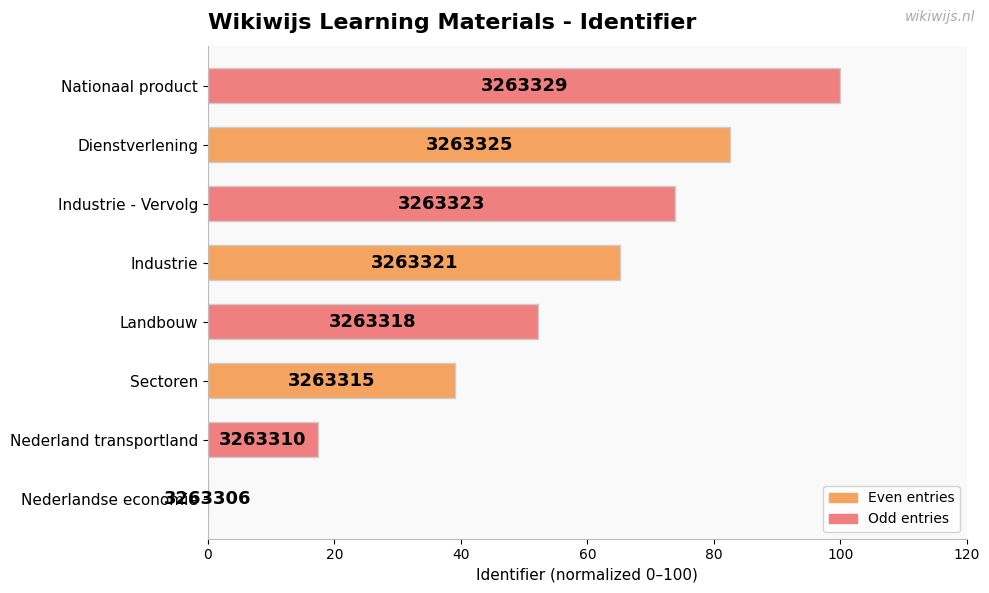

Are the bars horizontal?

Yes